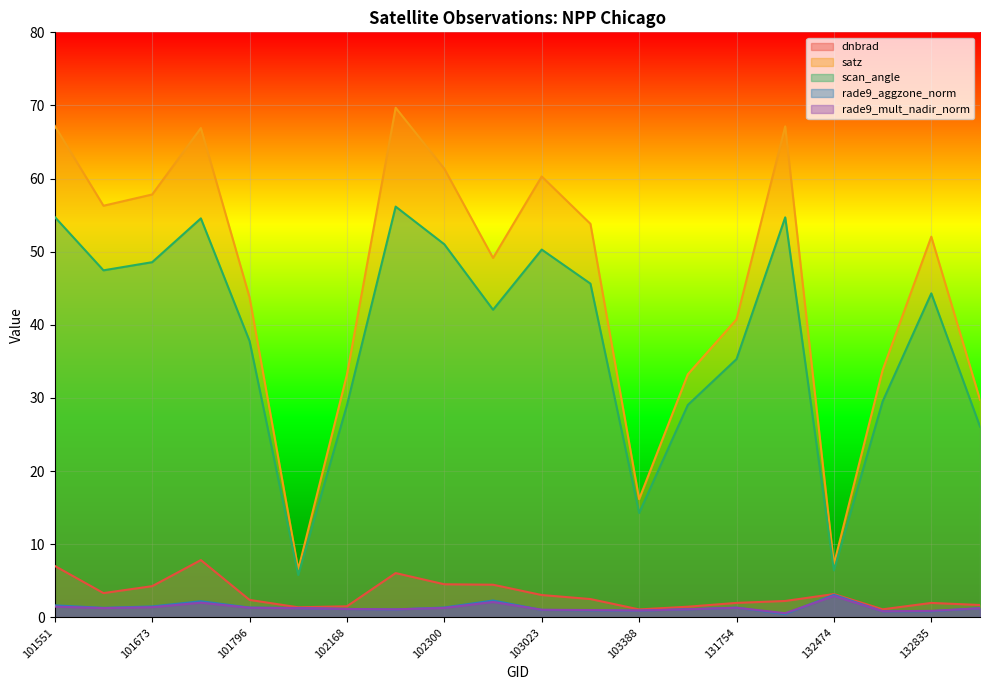

In rade9_mult_nadir_norm, how many points are lower than both neighbors (excluding endpoints)?

5